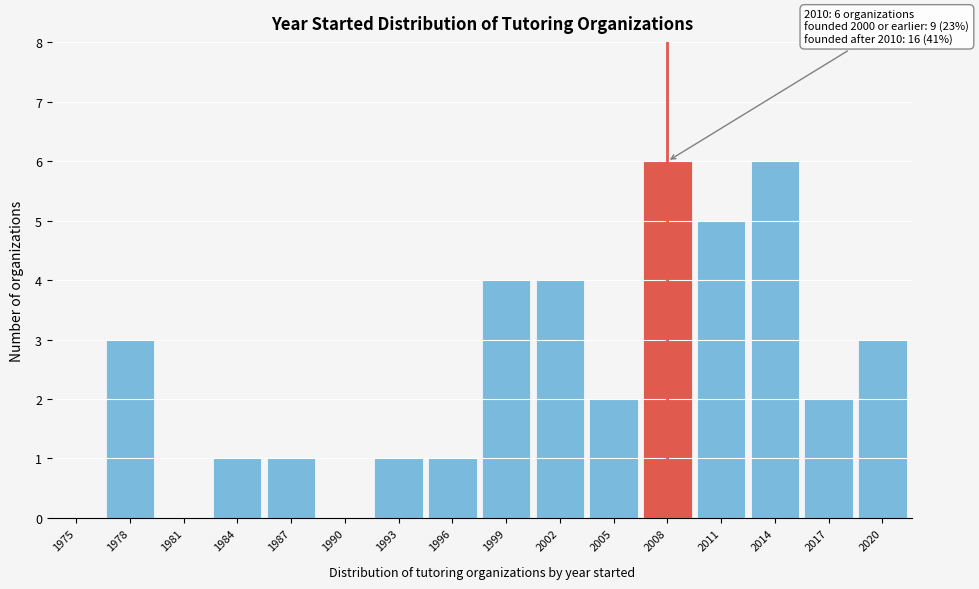

Reading left to right, transcribe all the data shown in this chart.

1975=0	1978=3	1981=0	1984=1	1987=1	1990=0	1993=1	1996=1	1999=4	2002=4	2005=2	2008=6	2011=5	2014=6	2017=2	2020=3